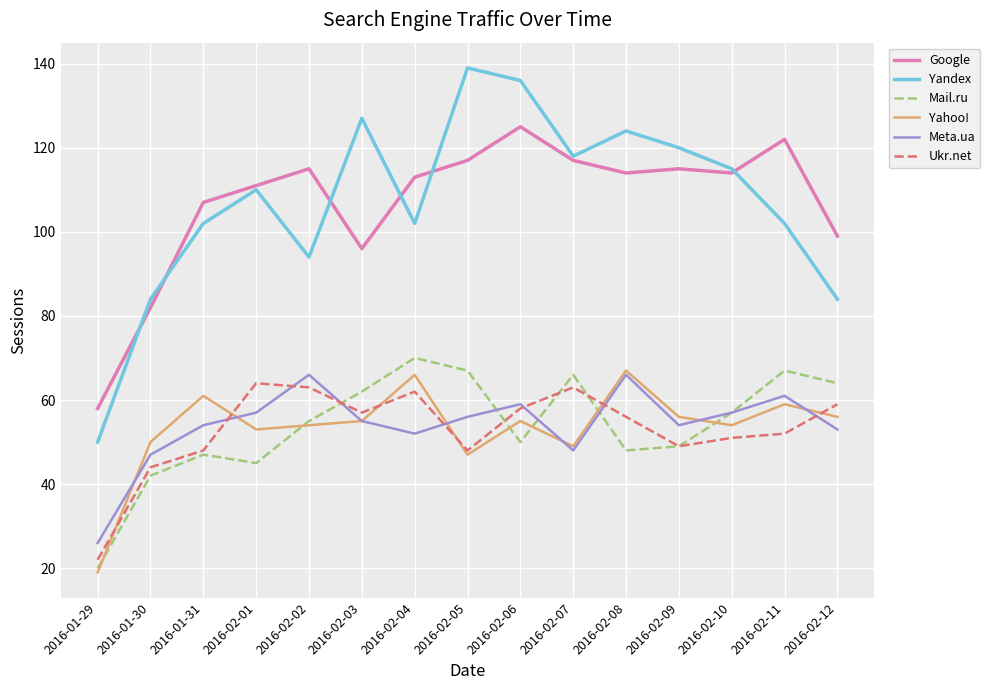

True or false: Ukr.net has a value of 20 at 2016-01-31.

False